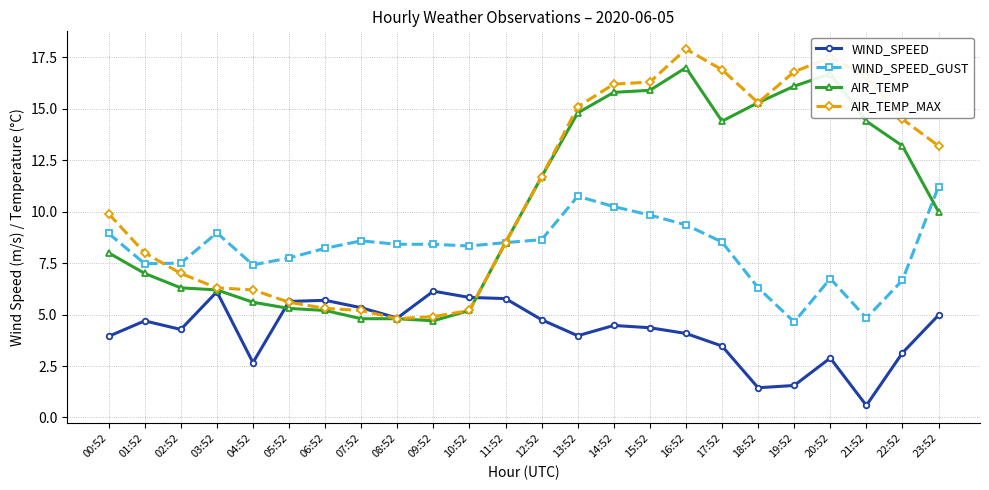

True or false: WIND_SPEED_GUST has a value of 8.5 at 21:52.

False